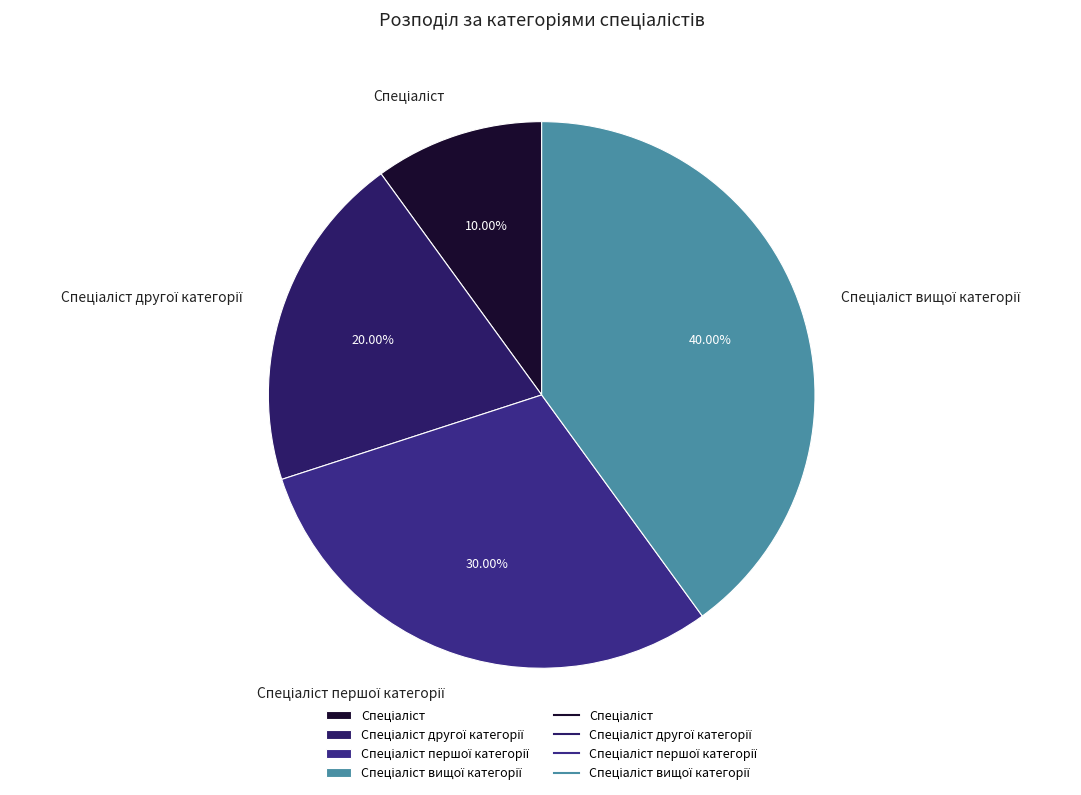

Is there a majority slice in this chart?

No